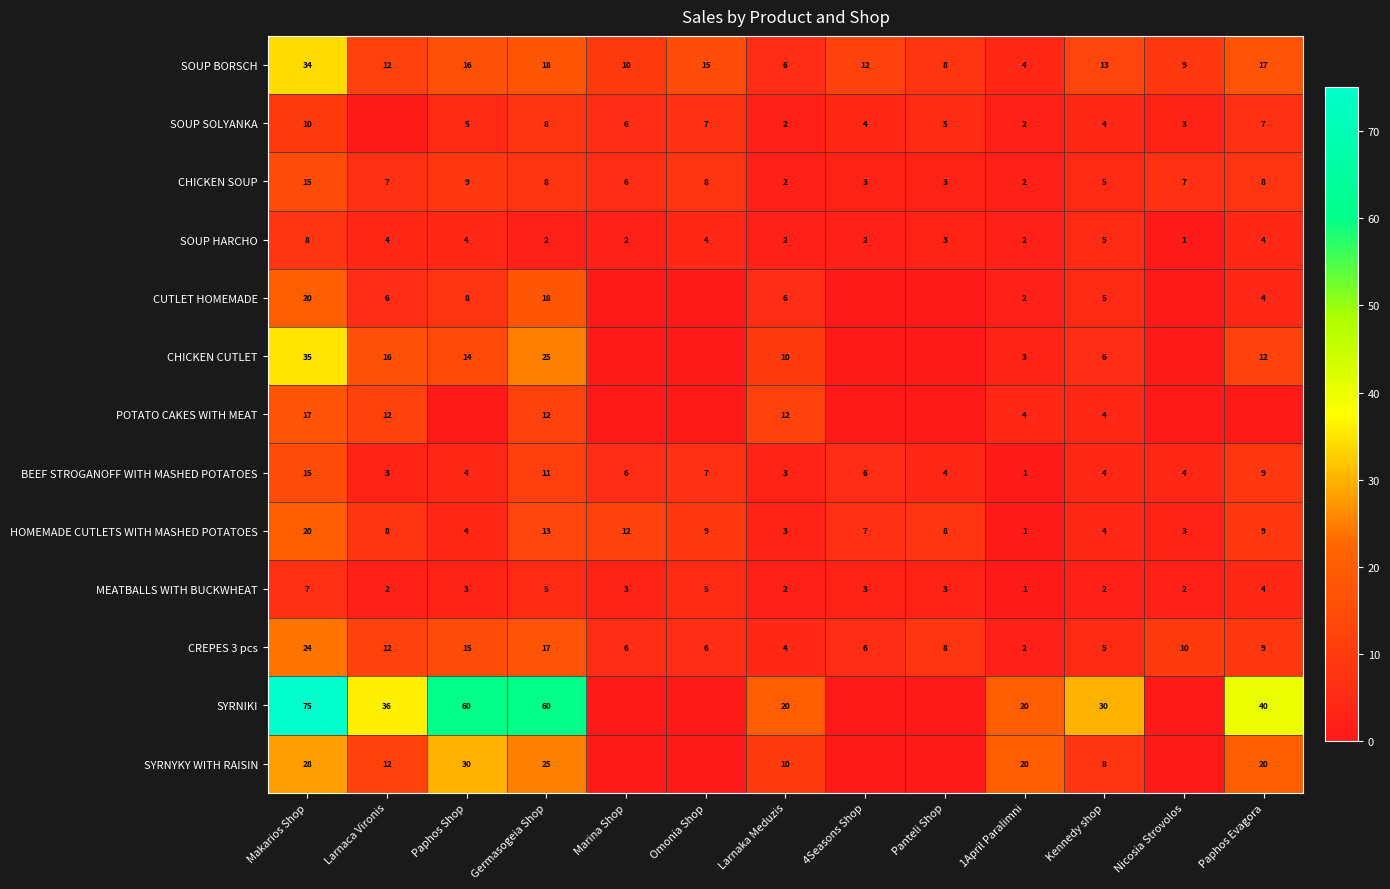

Count the number of data series in this chart.

13